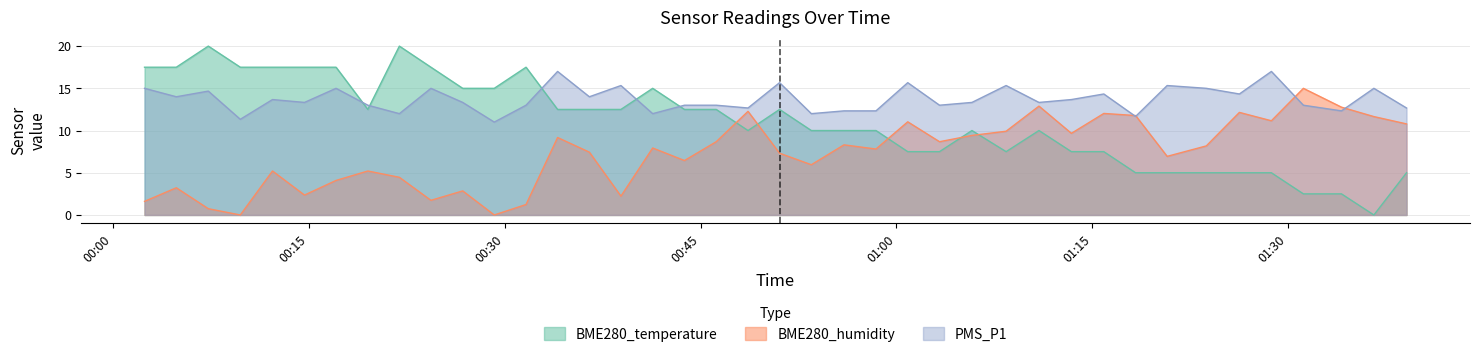

List the series in order of their overall mean, highest first.

PMS_P1, BME280_temperature, BME280_humidity